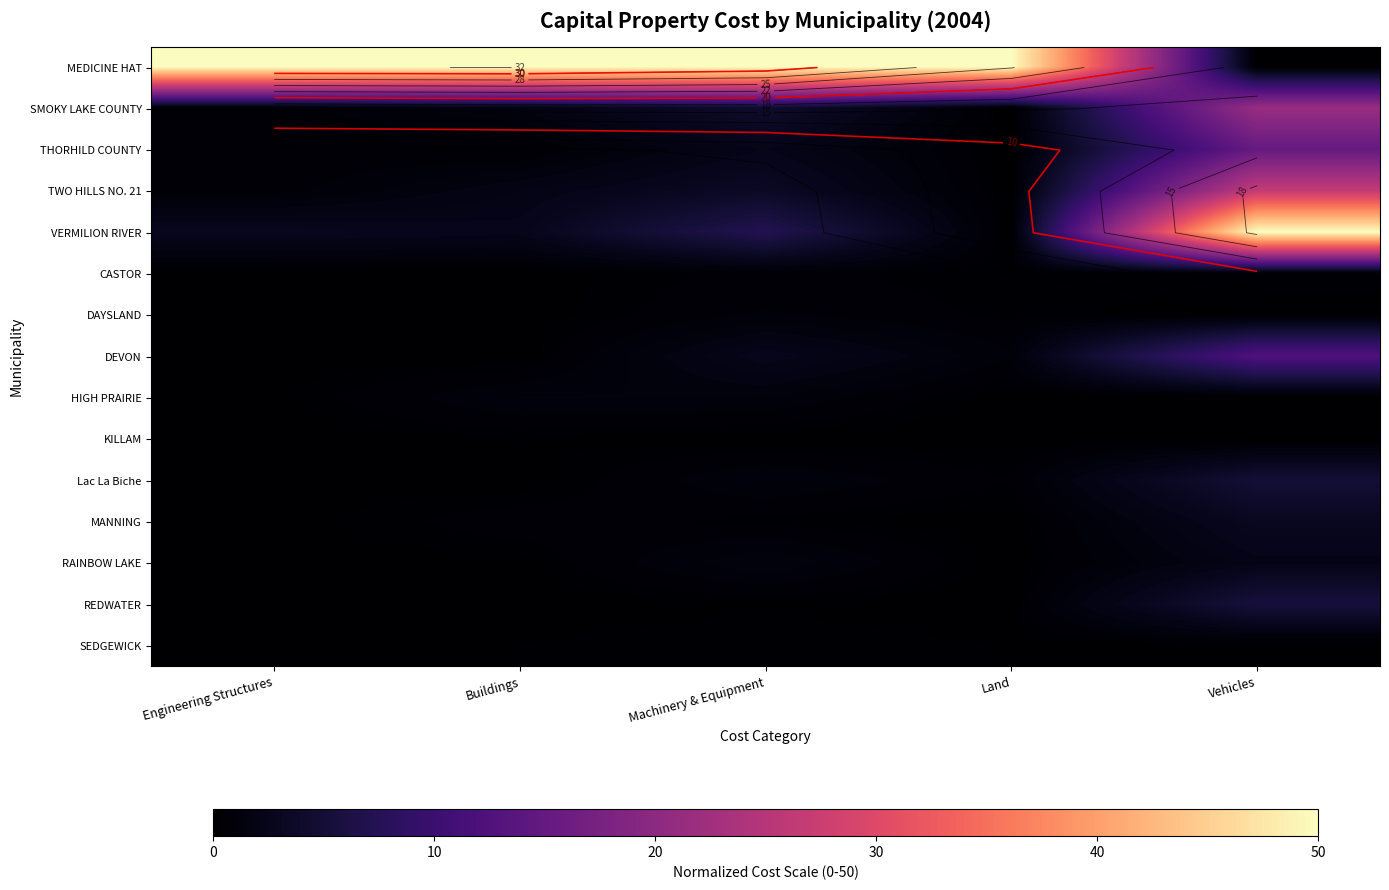

True or false: HIGH PRAIRIE has a value of 1.2 at Machinery & Equipment.

True